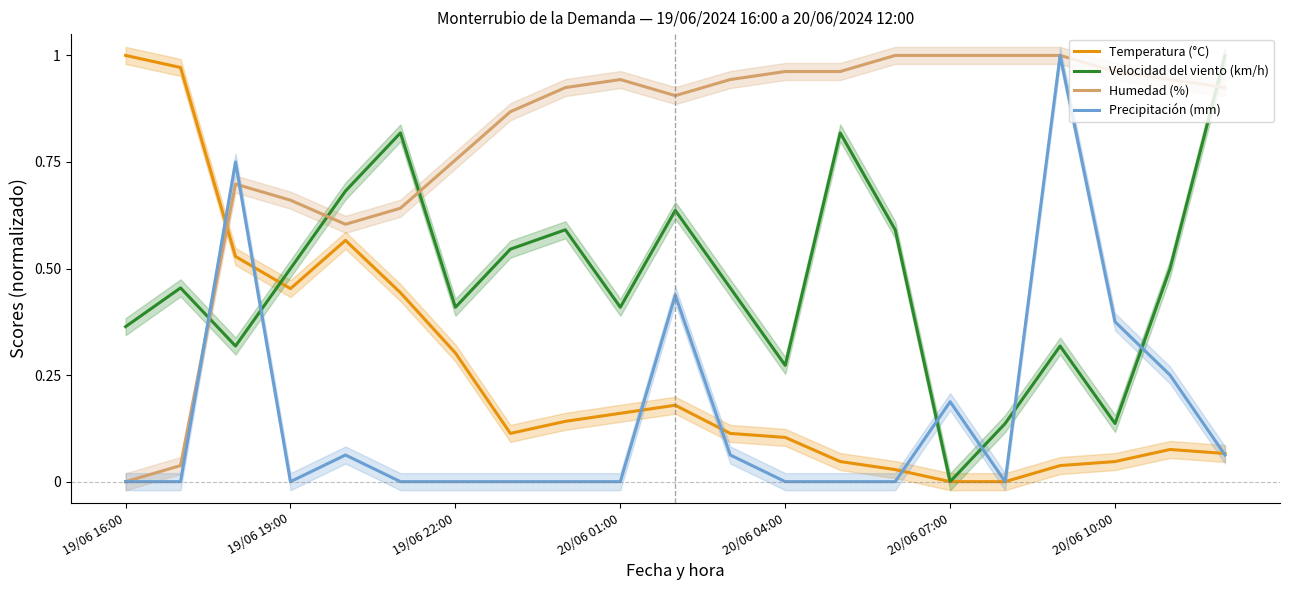

How many data points in Temperatura (°C) are above 0?

19